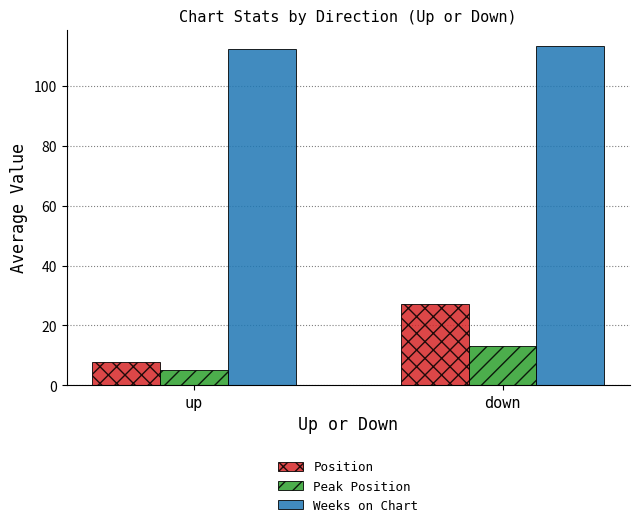

What is the sum of all Position values?

35.2